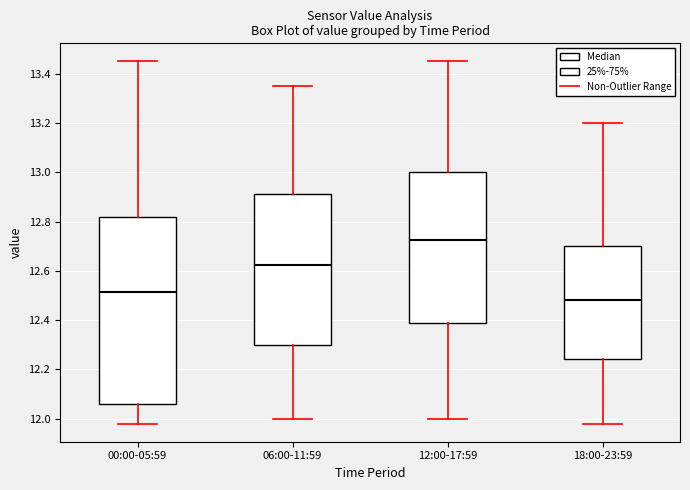

Which box is the tallest, from its lower edge to its upper edge?

00:00-05:59